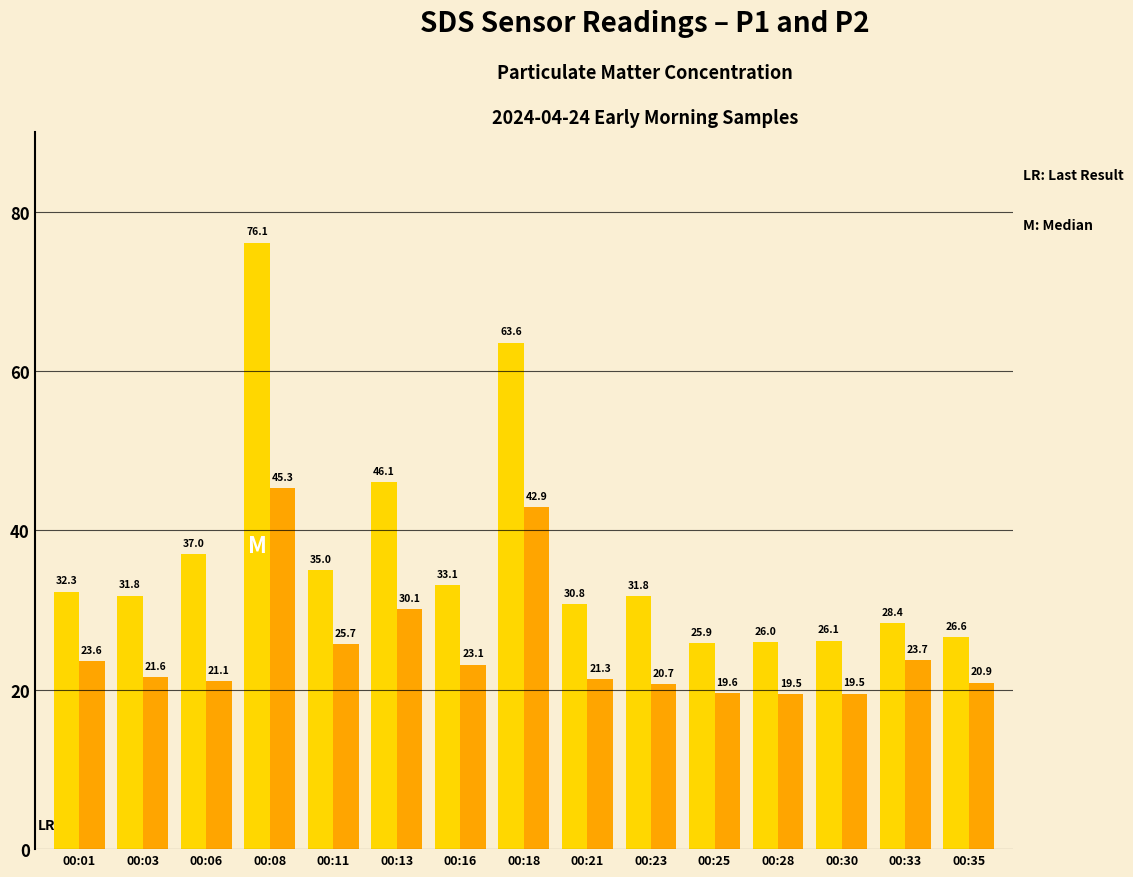

Which category has the highest value across all series?

00:08